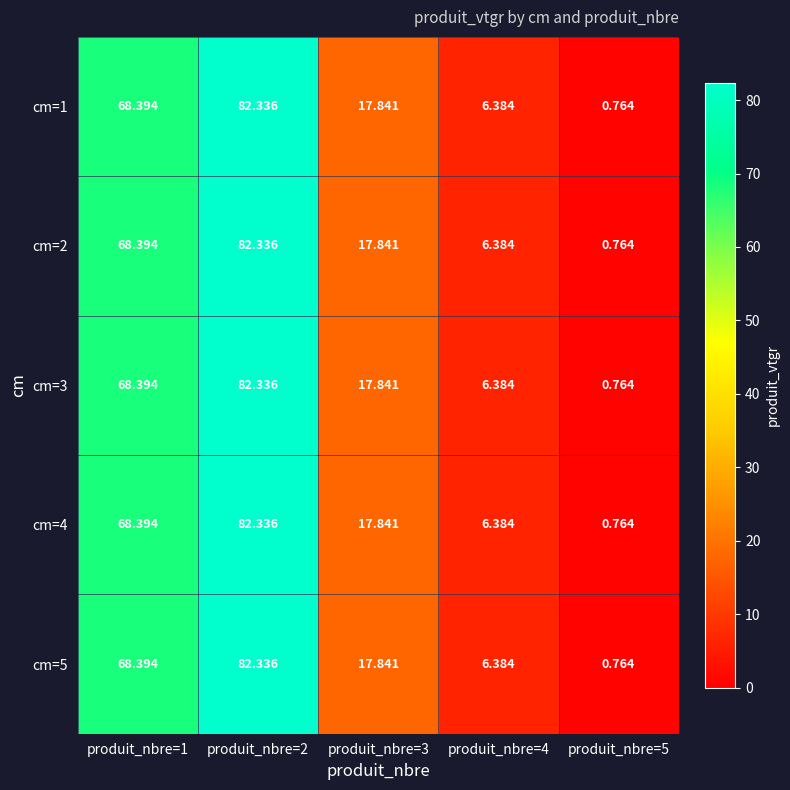

Is the value of cm=2 at produit_nbre=1 greater than the value of cm=4 at produit_nbre=5?

Yes